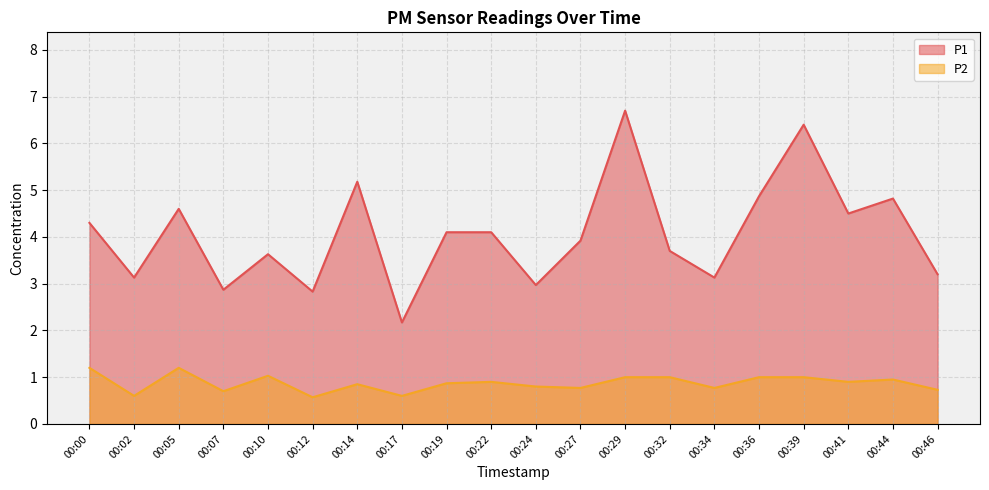

Which series has the largest total across all categories?

P1